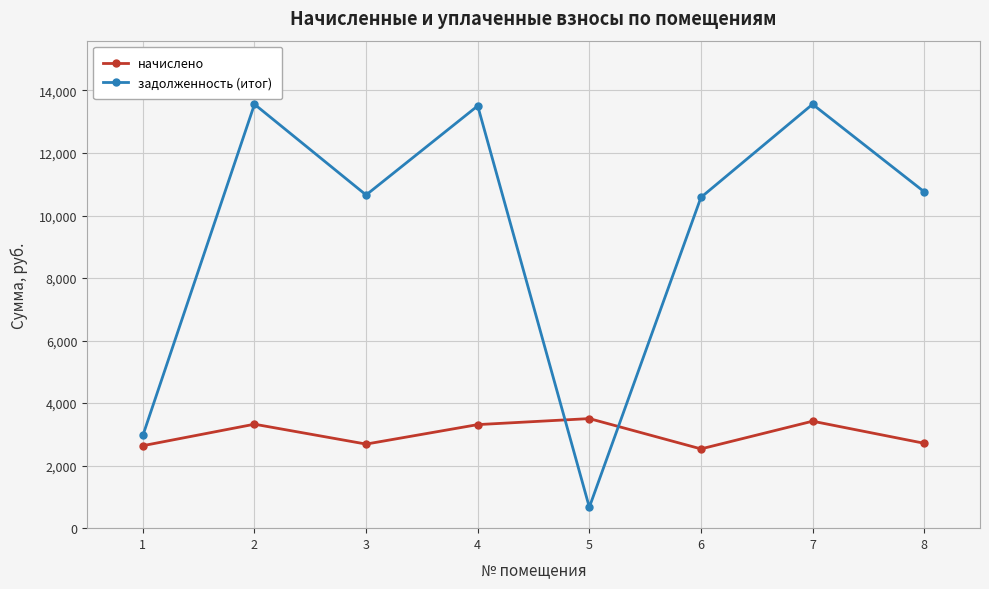

Where does the задолженность (итог) series first go above 10759?

2